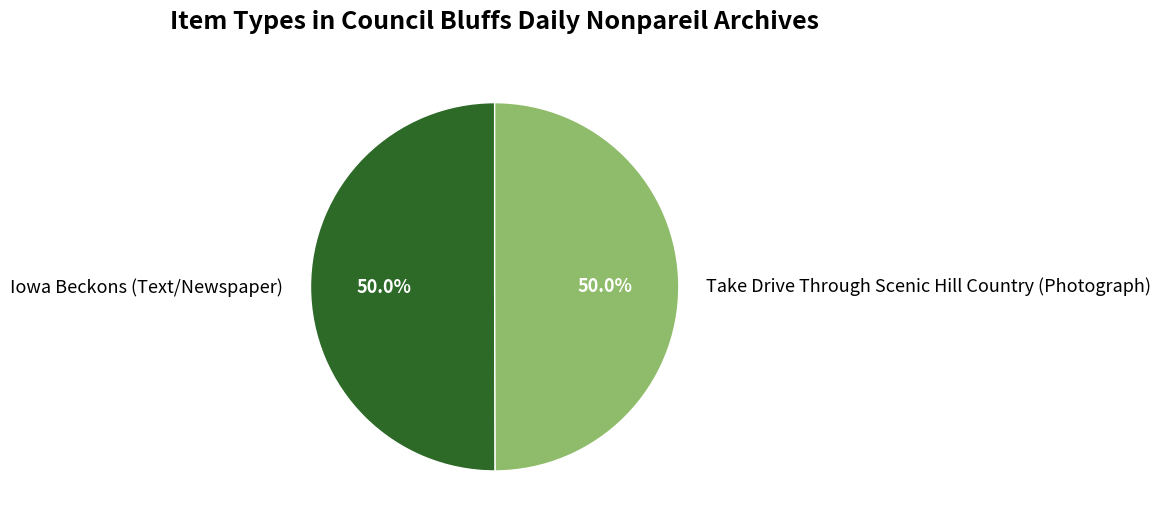

To the nearest percent, what is the average slice percentage?

50%